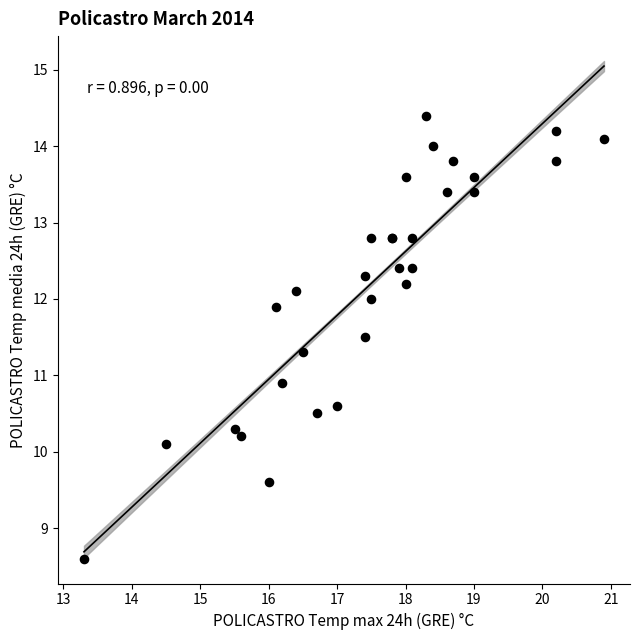

What Y value in the scatter plot is closest to 11?

10.9